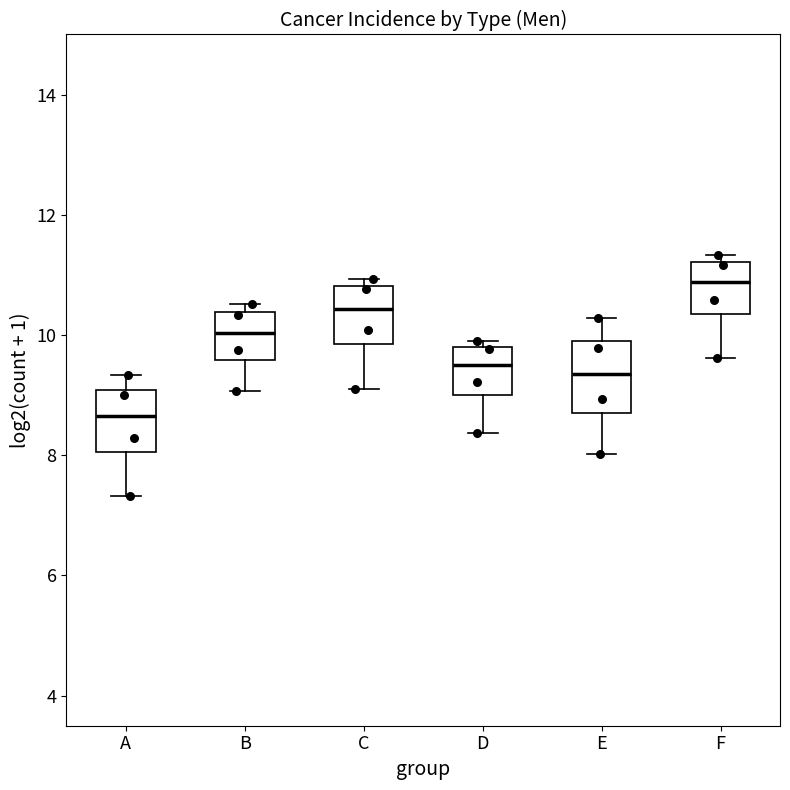

Reading left to right, transcribe this box plot: for each box, give where its median line is, the range the box spans, and where its two whiskers end, as read against the y-axis. The values are not printed on the chart, so give them approximately, as read against the axis.

A: median 8.6, box 8.0 to 9.0, whiskers 7.4 to 9.4
B: median 10.0, box 9.6 to 10.4, whiskers 9.0 to 10.6
C: median 10.4, box 9.8 to 10.8, whiskers 9.2 to 11.0
D: median 9.4, box 9.0 to 9.8, whiskers 8.4 to 10.0
E: median 9.4, box 8.8 to 10.0, whiskers 8.0 to 10.2
F: median 10.8, box 10.4 to 11.2, whiskers 9.6 to 11.4